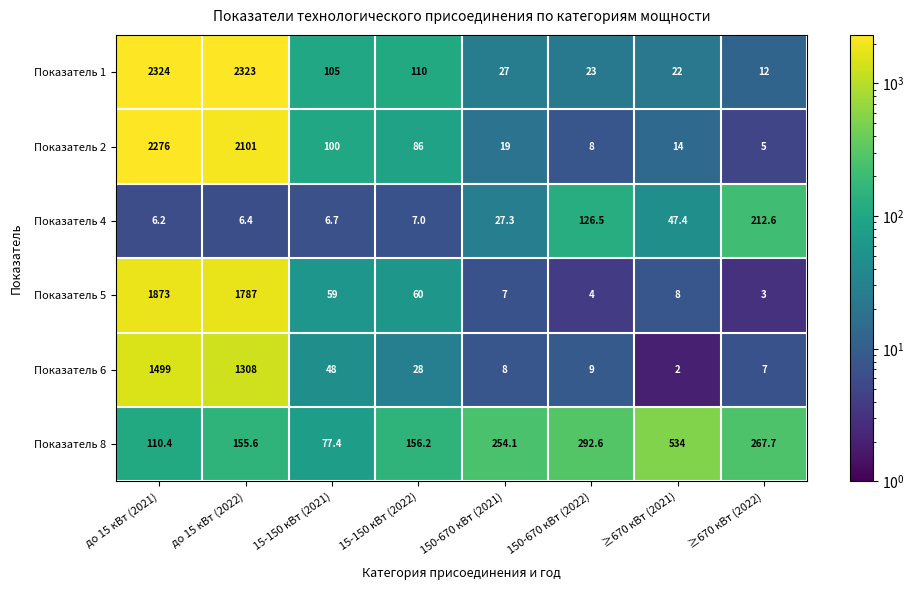

What is the total value across all series at до 15 кВт (2022)?

7681.0